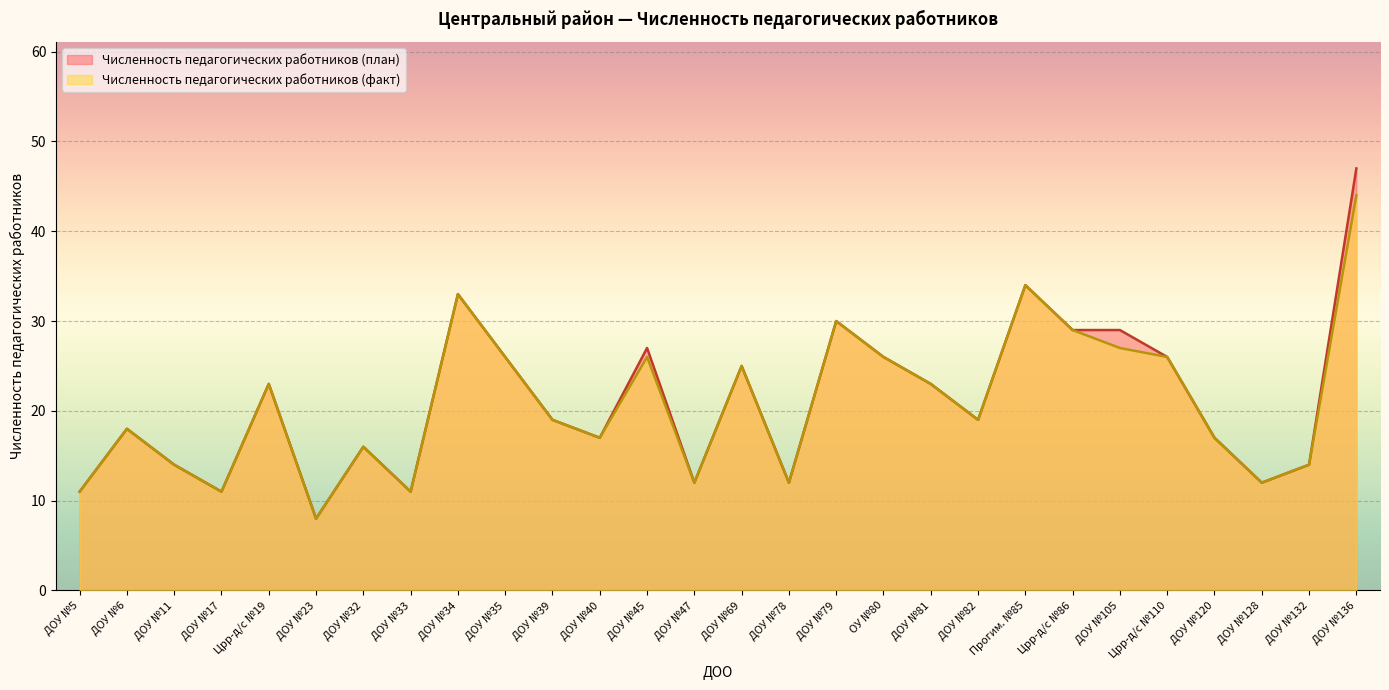

At which category is the sum across all series the highest?

ДОУ №136